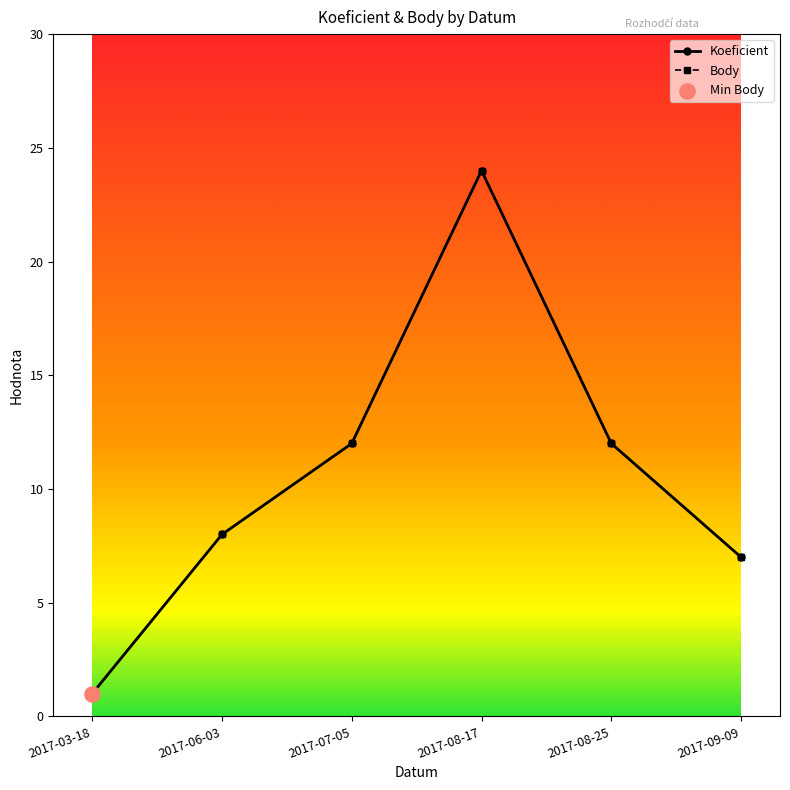

At how many categories does at least one series exceed 15?

1